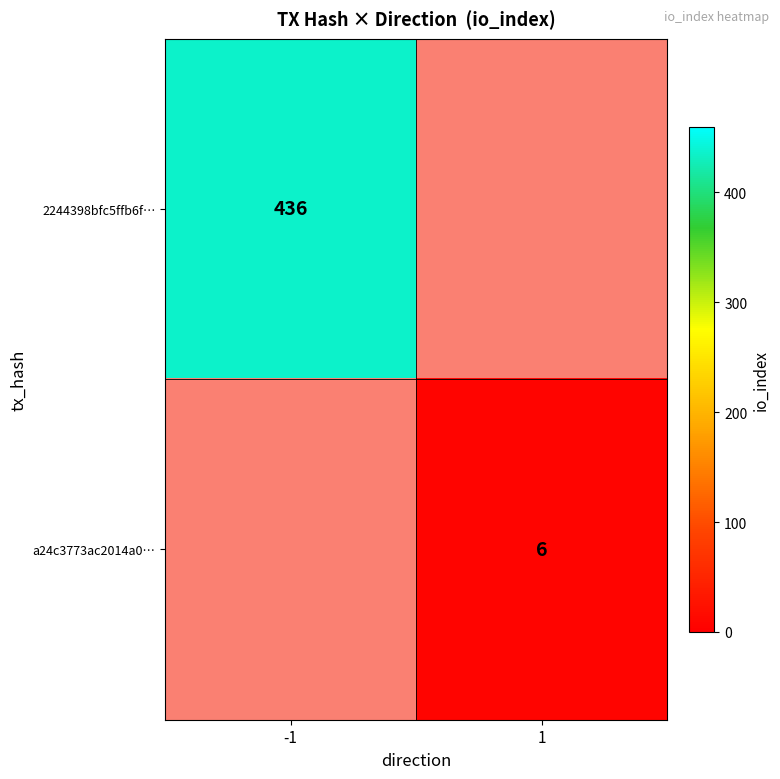

Is the value of 2244398bfc5ffb6f… at -1 greater than the value of a24c3773ac2014a0… at 1?

Yes